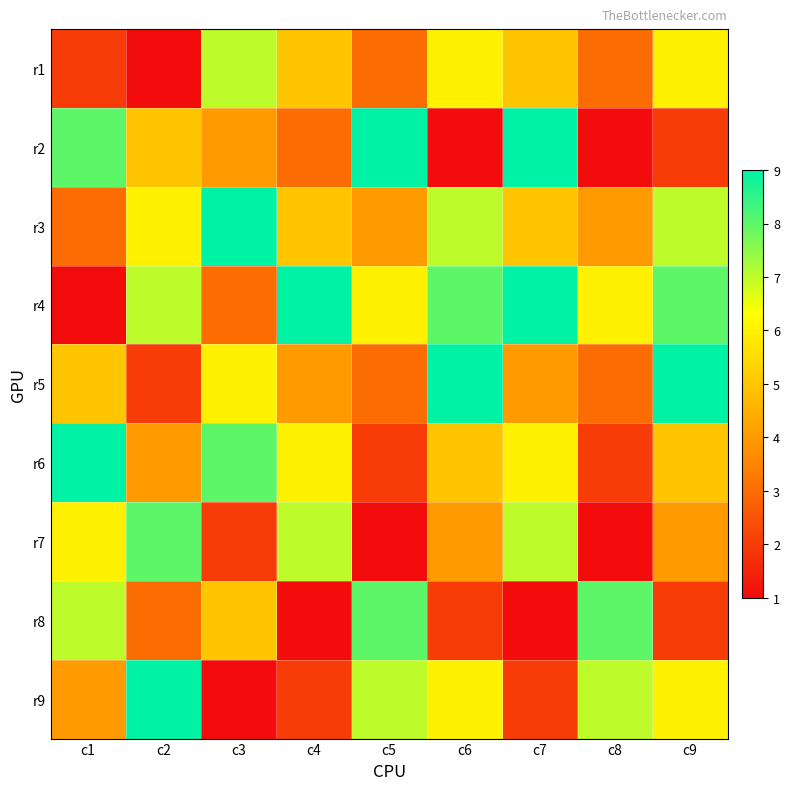

How many distinct data groups are displayed?

9